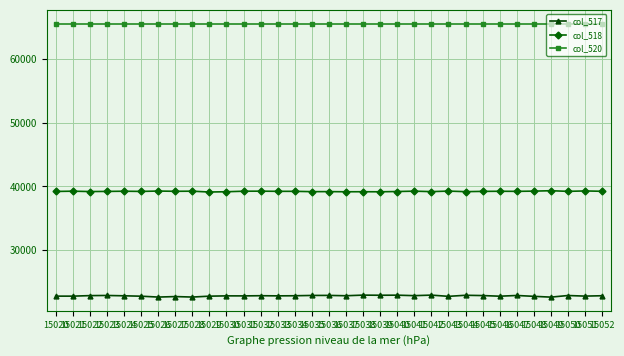

At which label does col_517 first exceed 22853?

15022